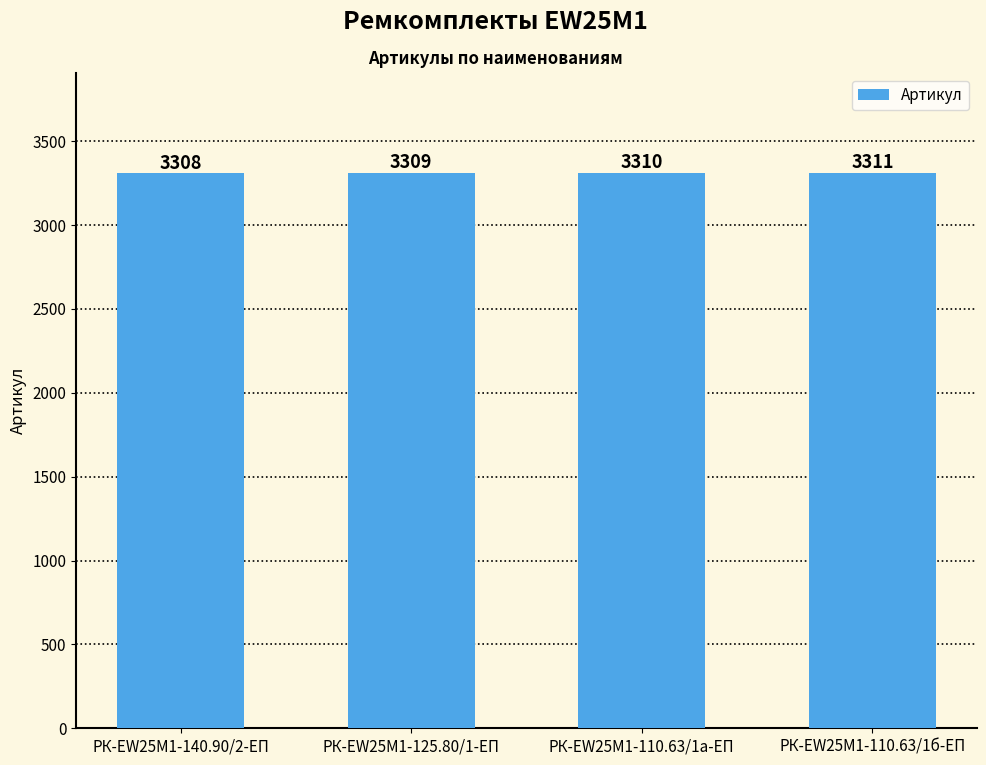

What is the ratio of the value at РК-EW25M1-125.80/1-ЕП to the value at РК-EW25M1-110.63/1б-ЕП?

1.0